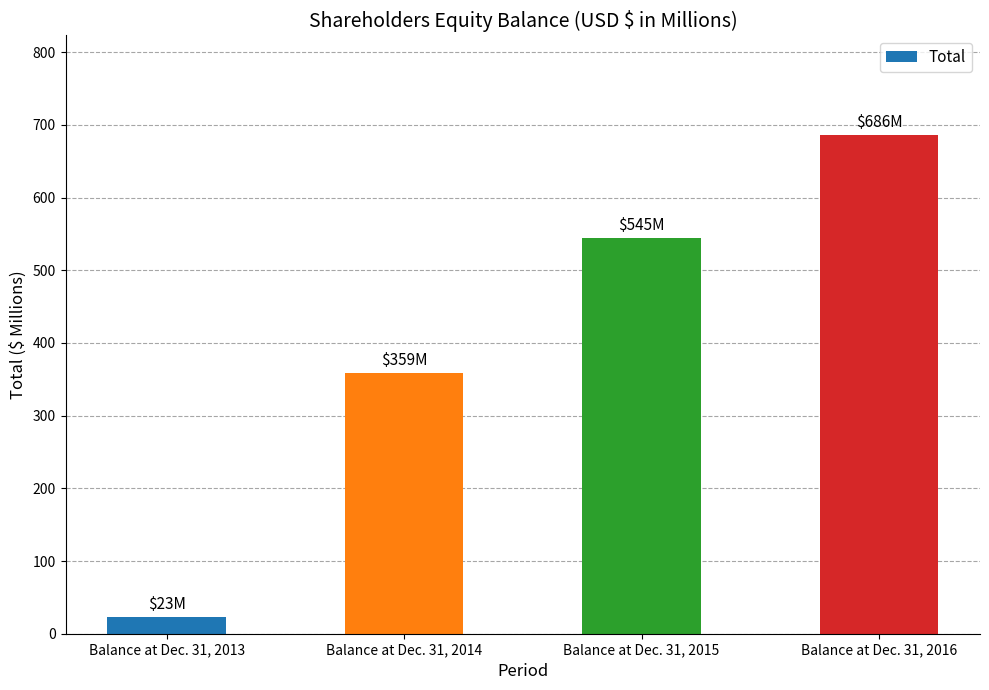

What is the approximate value at Balance at Dec. 31, 2013, to the nearest 10?

20